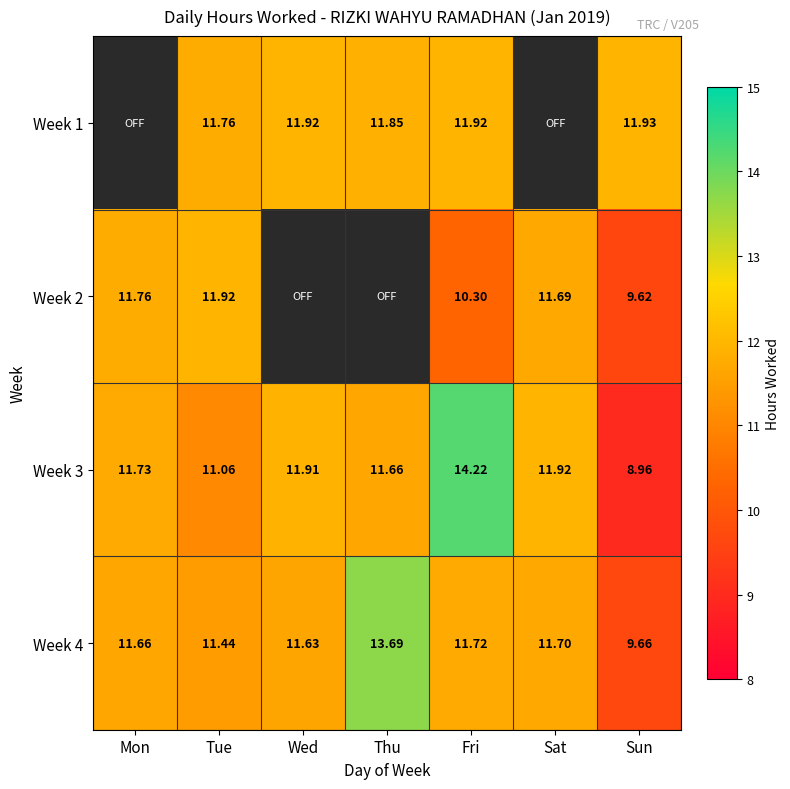

Is the value of Week 4 at Tue greater than the value of Week 1 at Tue?

No